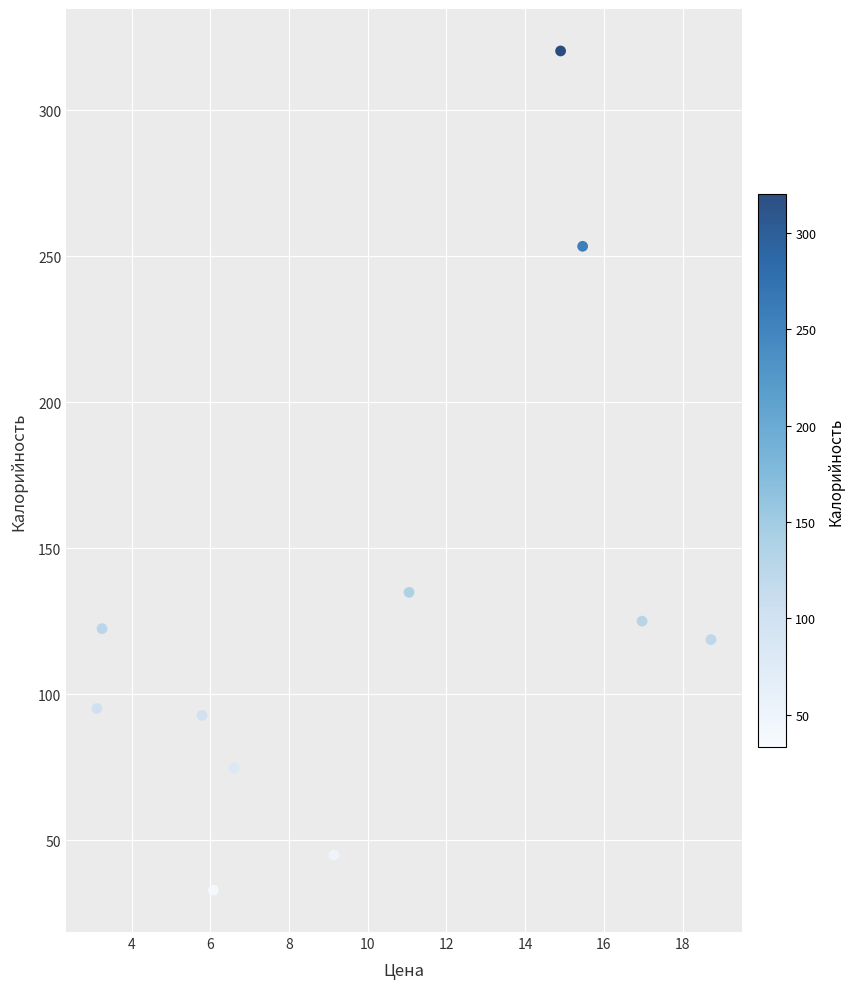

What is the range of X values (max minus min)?

15.6